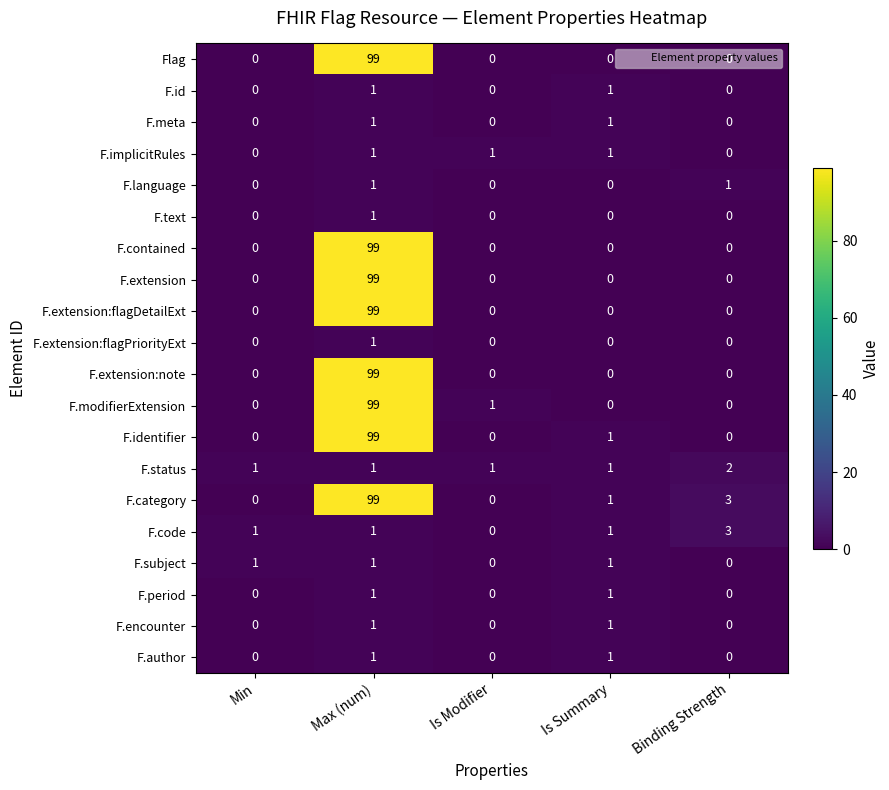

True or false: F.extension:note has a value of 47 at Is Modifier.

False